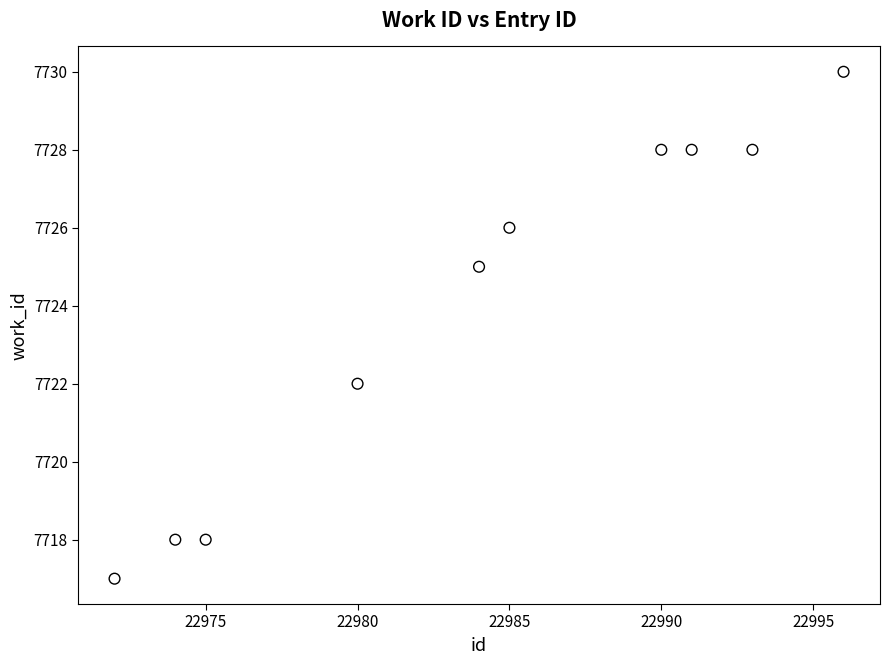

What is the range of X values (max minus min)?

24